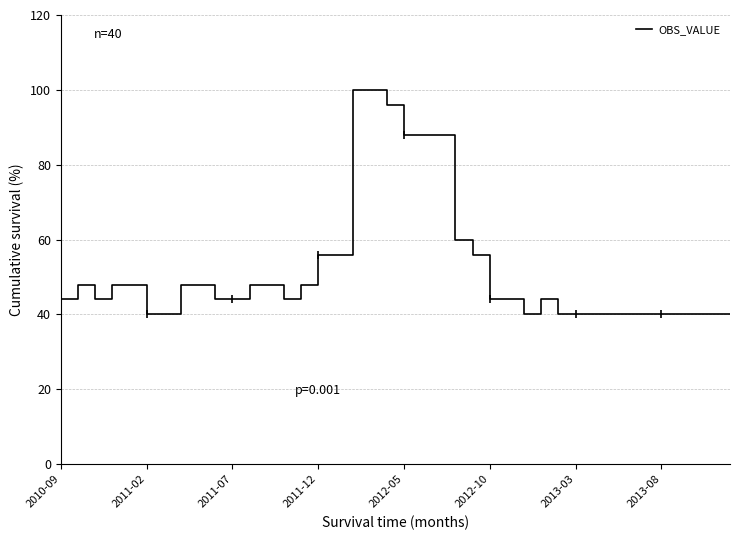

True or false: the data has more than 2 interior local peaks.

False